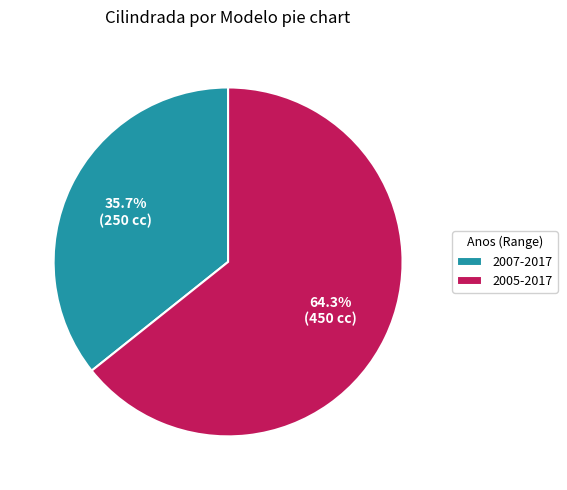

Rank the categories by value from lowest to highest.

2007-2017, 2005-2017